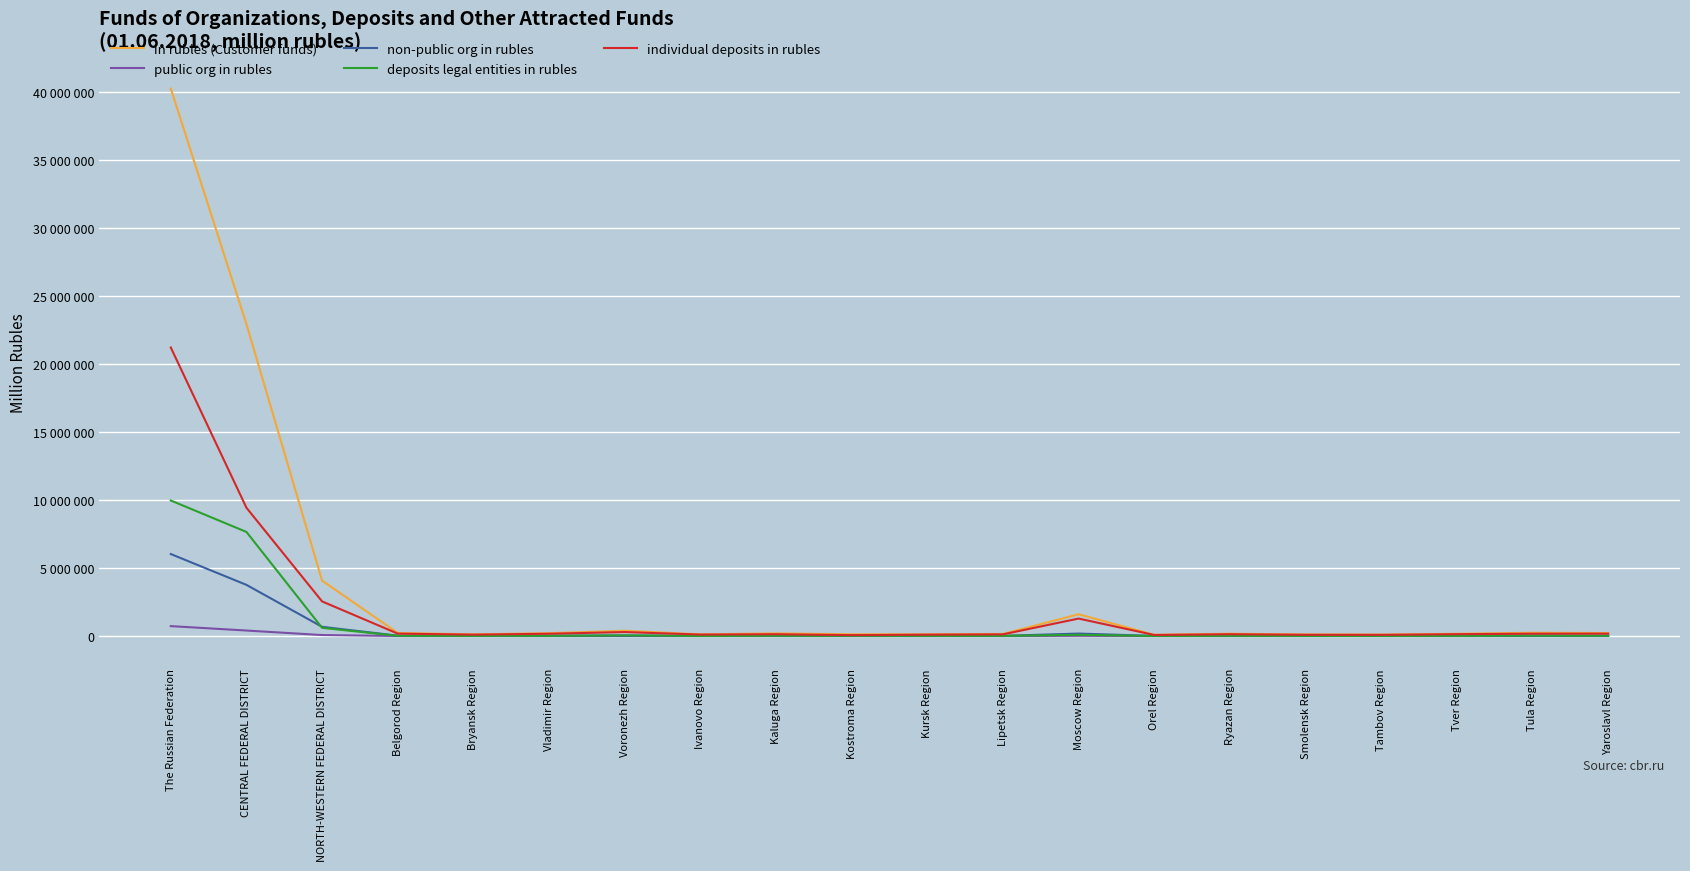

What is the highest value of the public org in rubles series?

728257